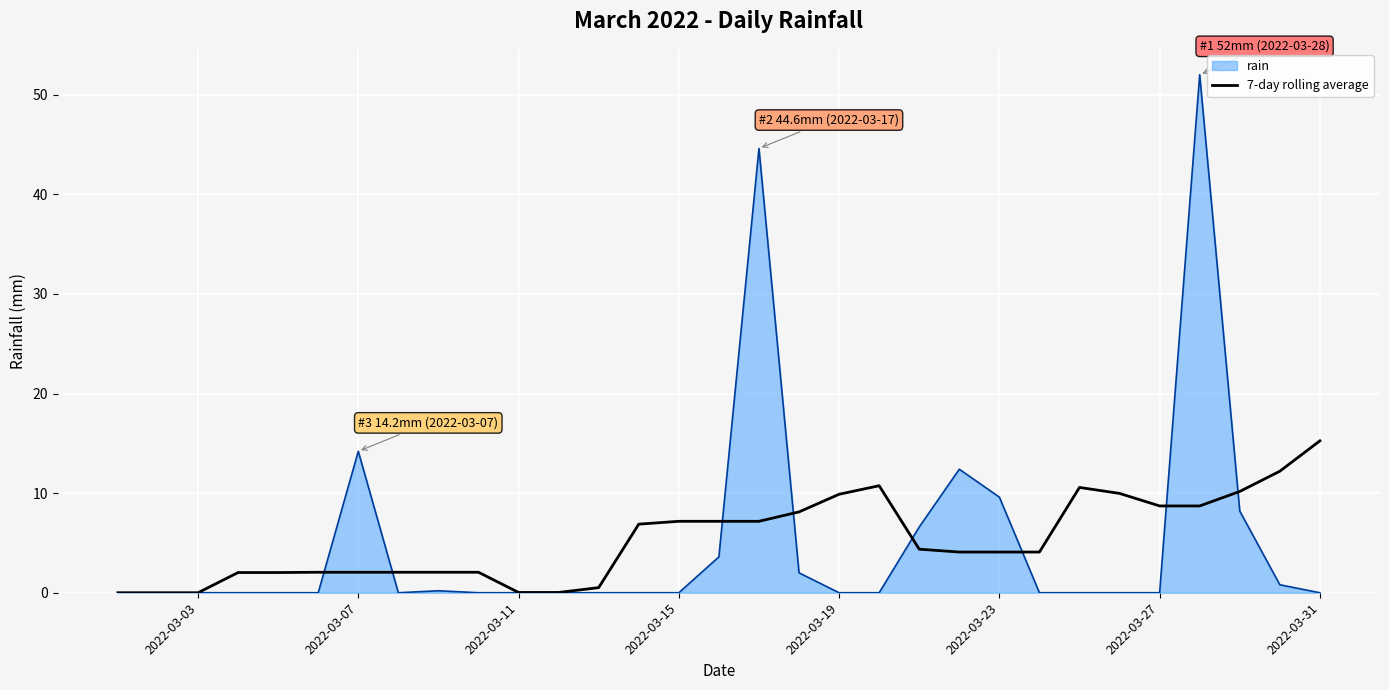

List the series in order of their peak value, highest first.

rain, 7-day rolling average